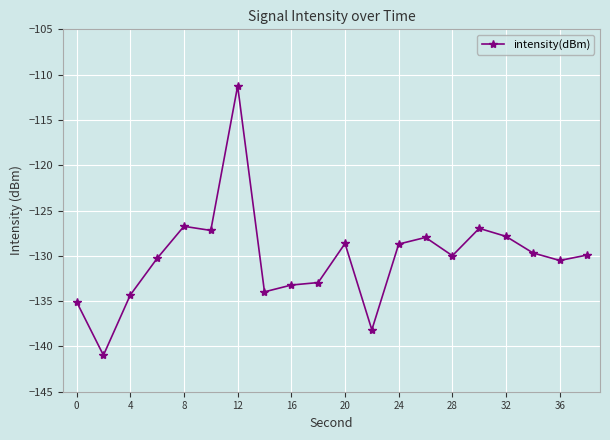

How many series are shown in this chart?

1